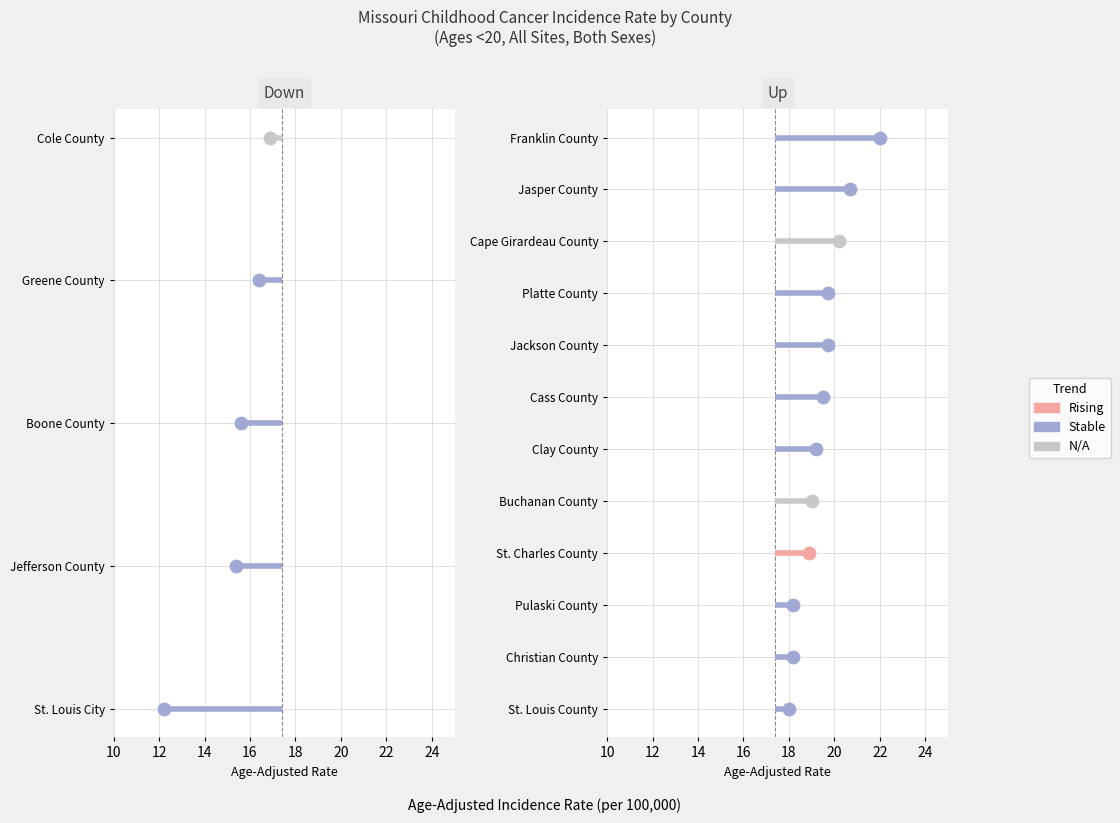

What is the change in value from Cass County to Jackson County?

+0.2